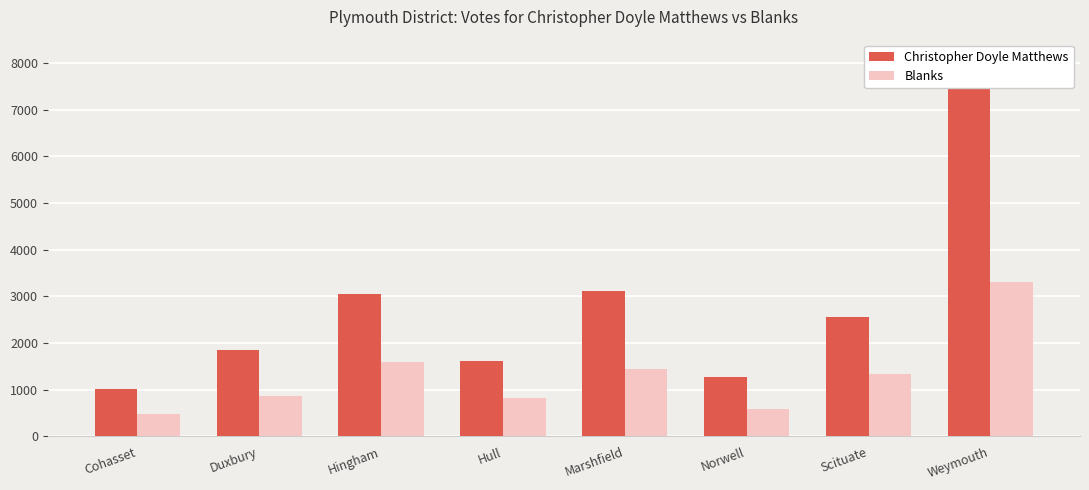

Which category has the lowest value in the Blanks series?

Cohasset